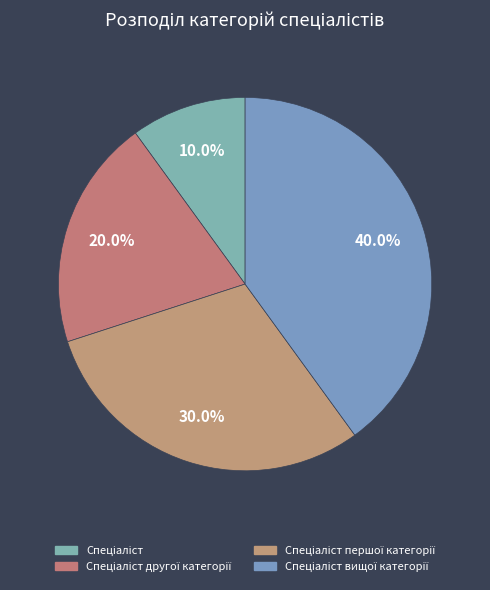

How many slices are in this pie chart?

4